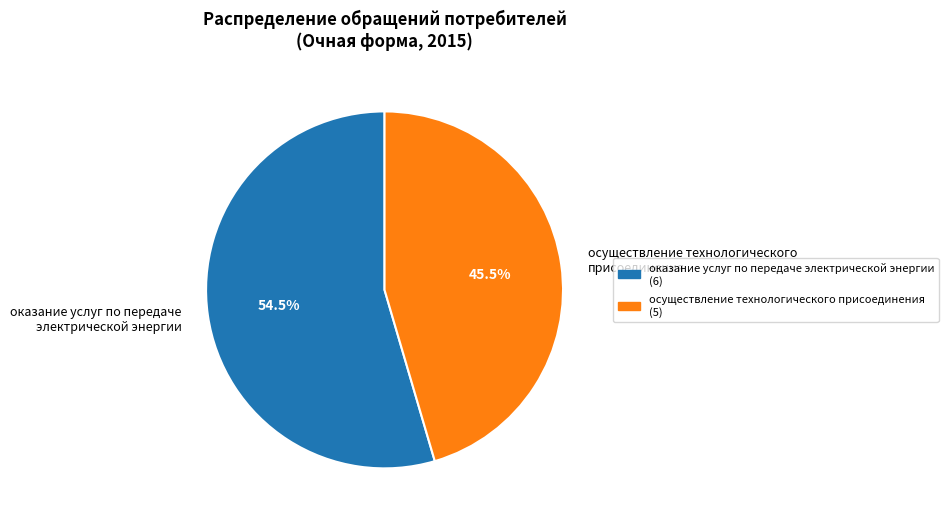

How many slices are in this pie chart?

2